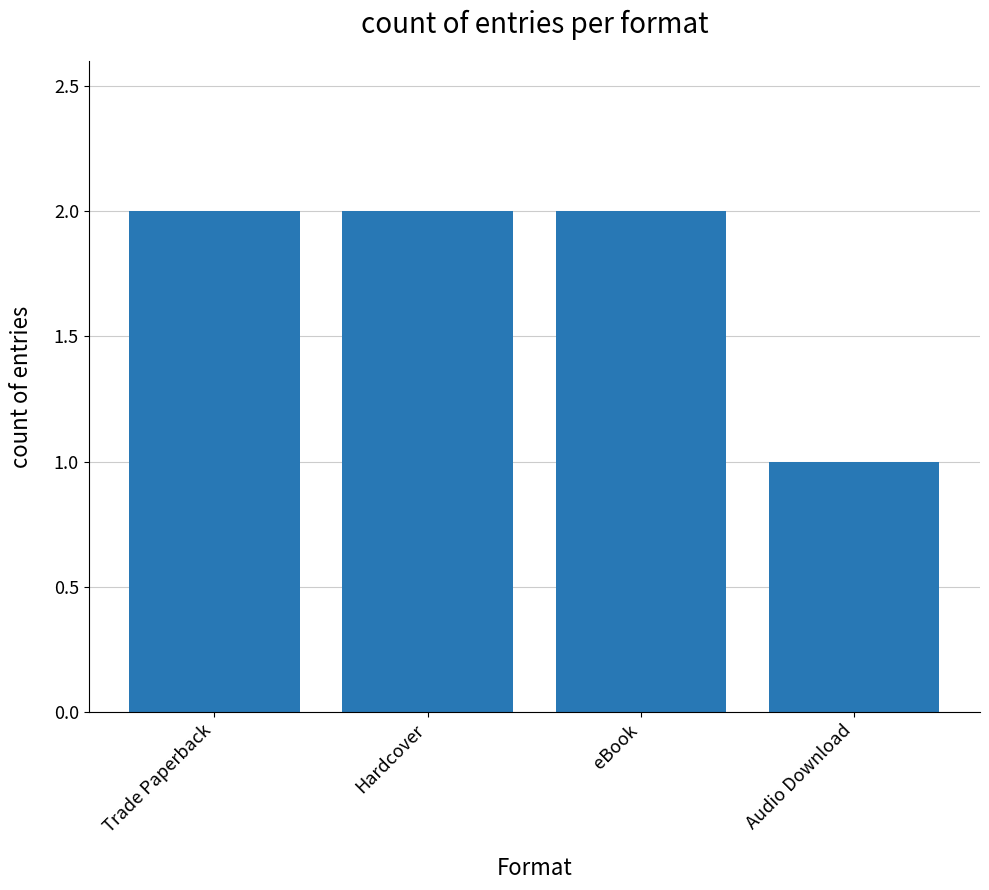

Reading left to right, list all the values displayed in this chart.

Trade Paperback=2	Hardcover=2	eBook=2	Audio Download=1